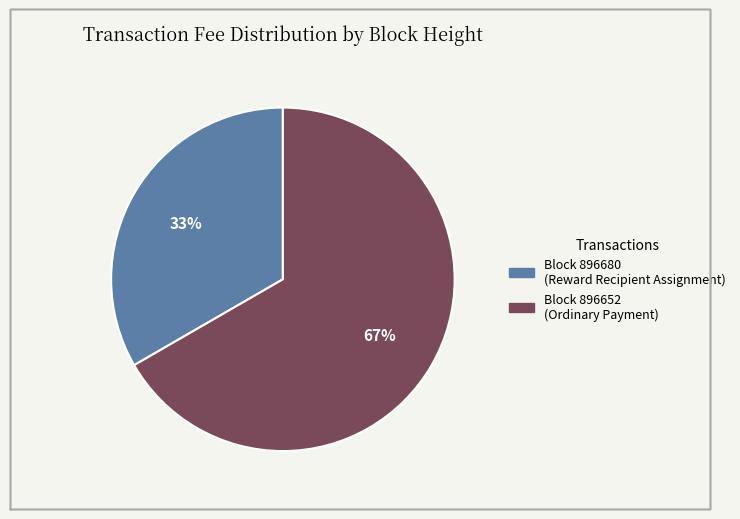

How many slices are in this pie chart?

2